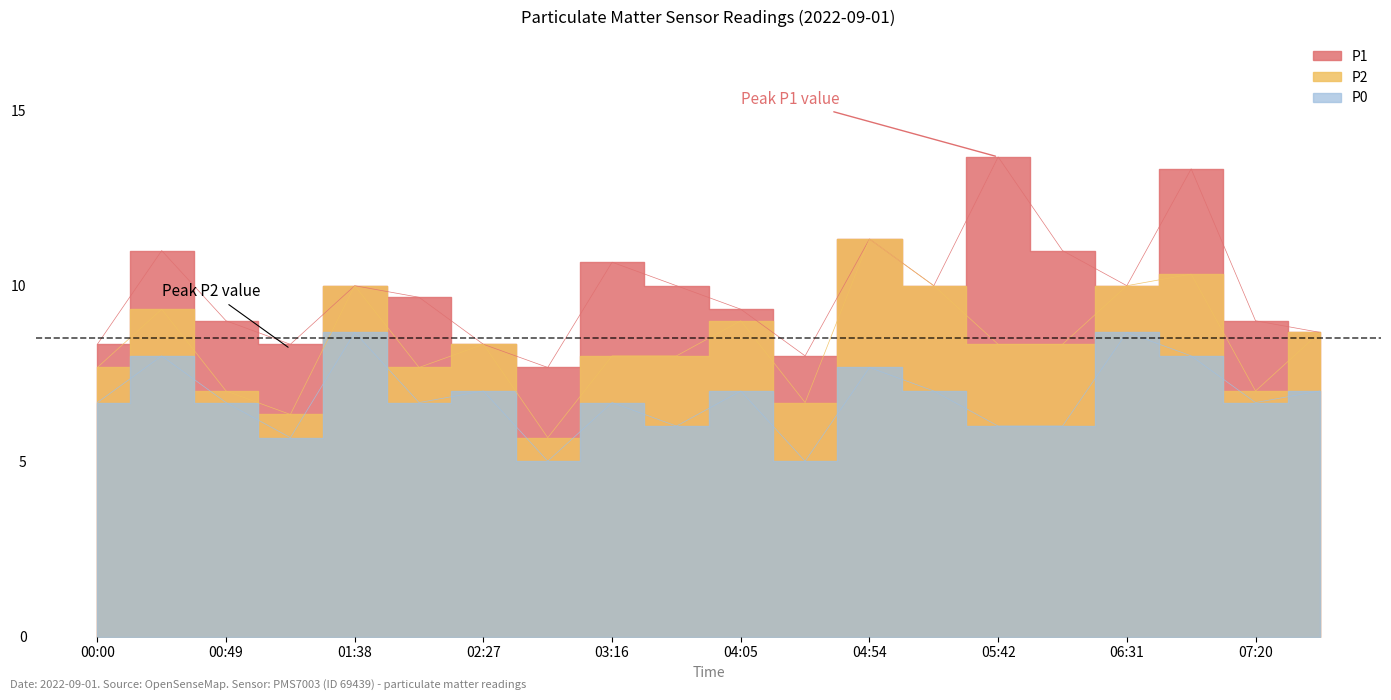

What is the sum of all P0 values?

136.0